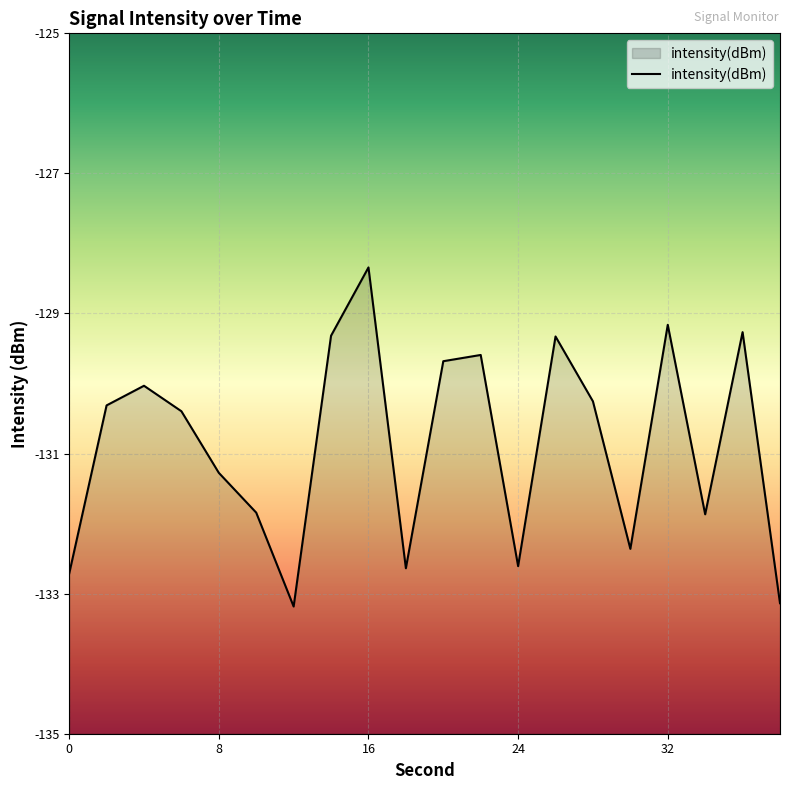

Rank the categories by value from highest to lowest.

16, 32, 36, 14, 26, 22, 20, 4, 28, 2, 6, 8, 10, 34, 30, 24, 18, 0, 38, 12